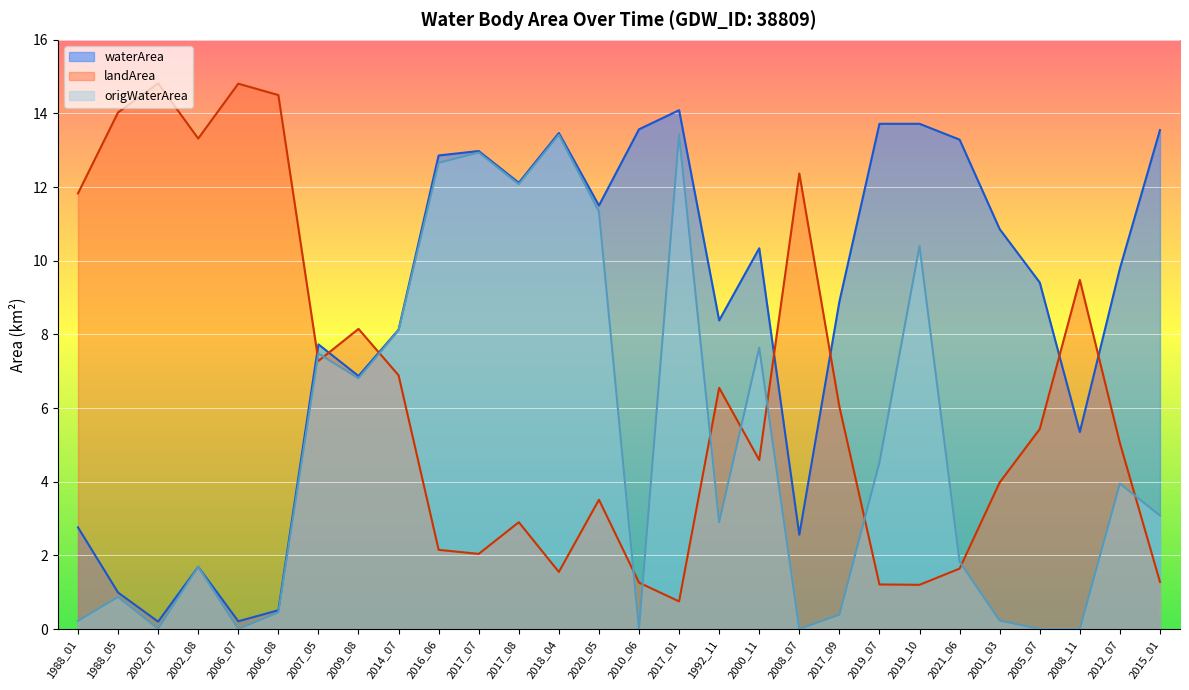

In origWaterArea, how many points are higher than both neighbors (excluding endpoints)?

9